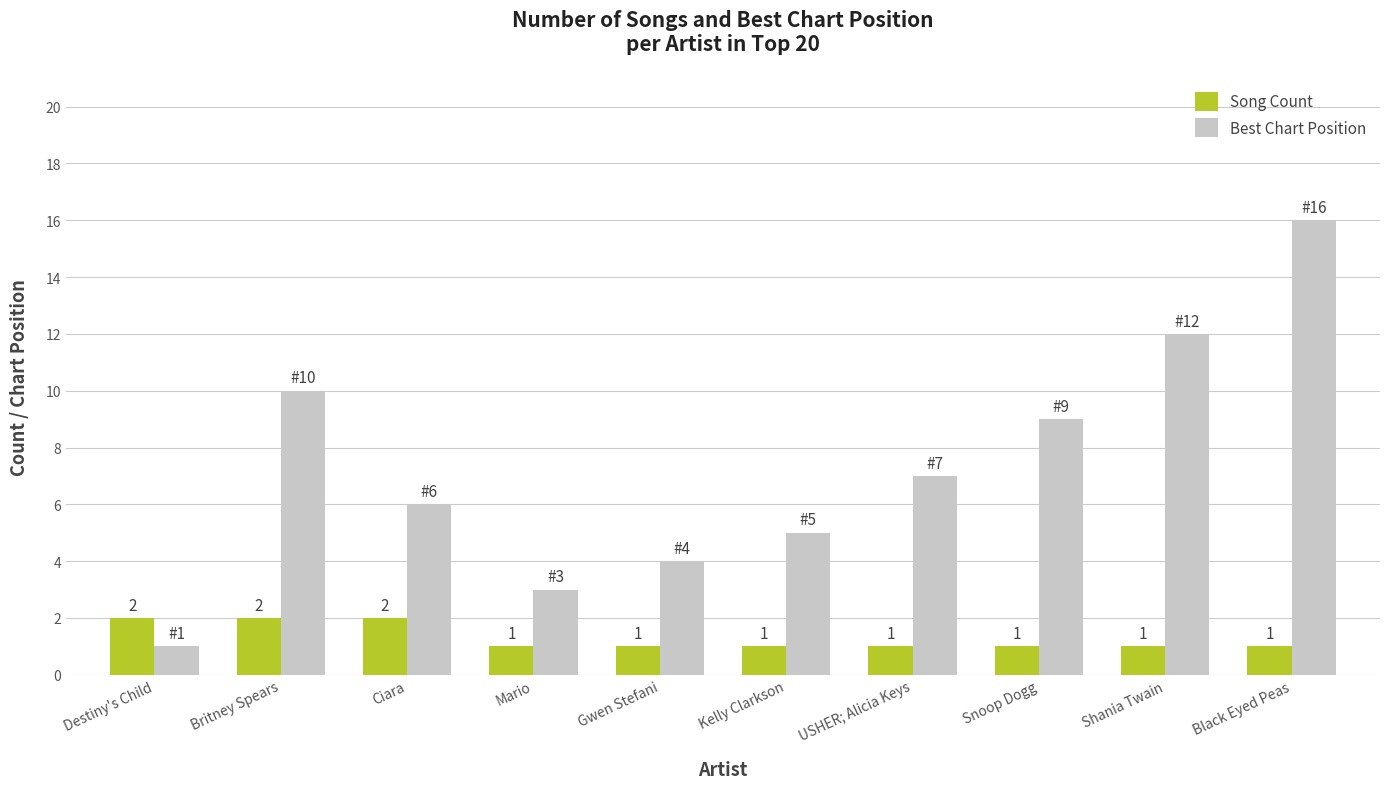

List the series in order of their peak value, highest first.

Best Chart Position, Song Count